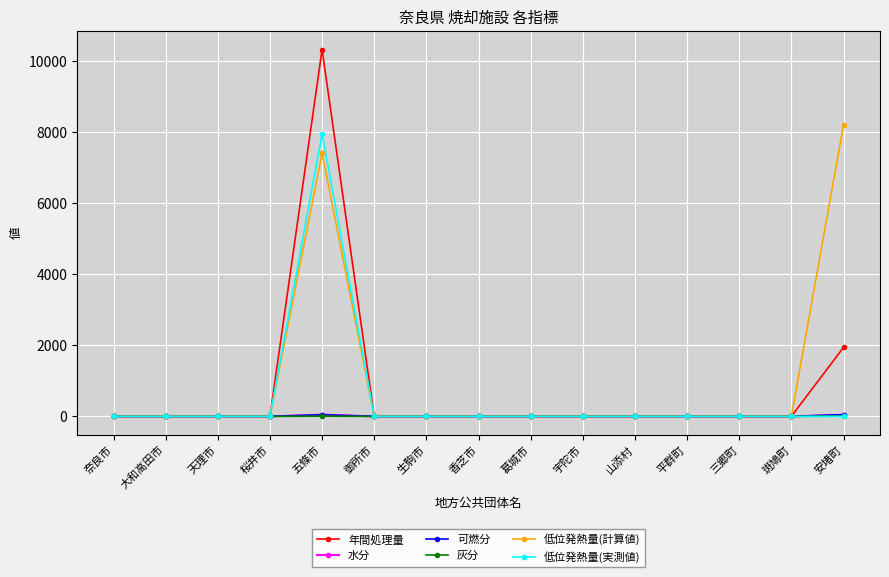

What are all the series names shown in the legend?

年間処理量, 水分, 可燃分, 灰分, 低位発熱量(計算値), 低位発熱量(実測値)